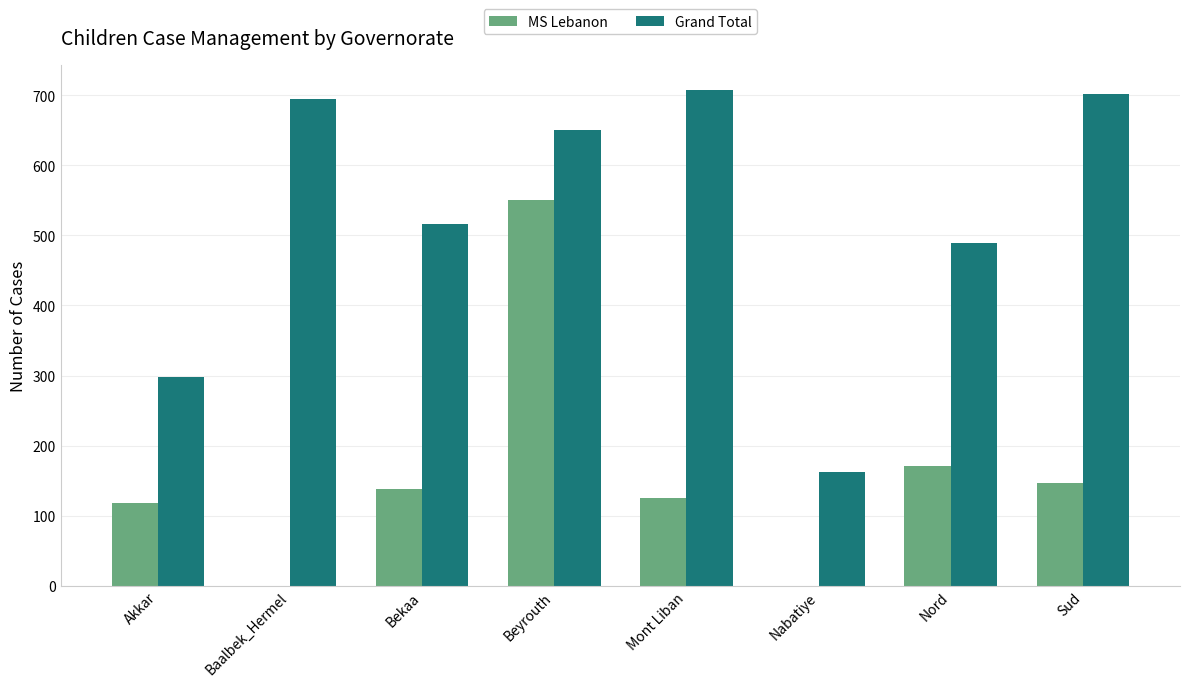

What is the sum of all Grand Total values?

4220